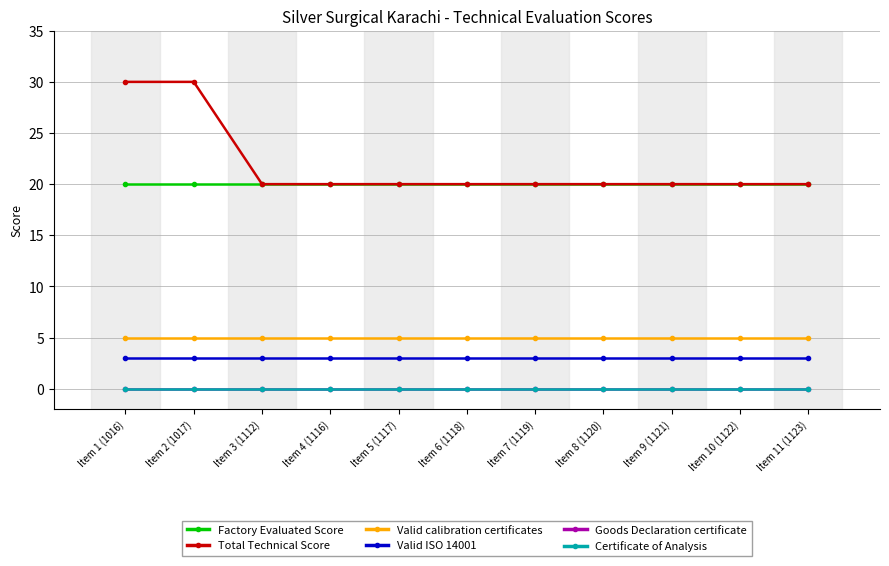

Is this an area chart (filled region under the line)?

No